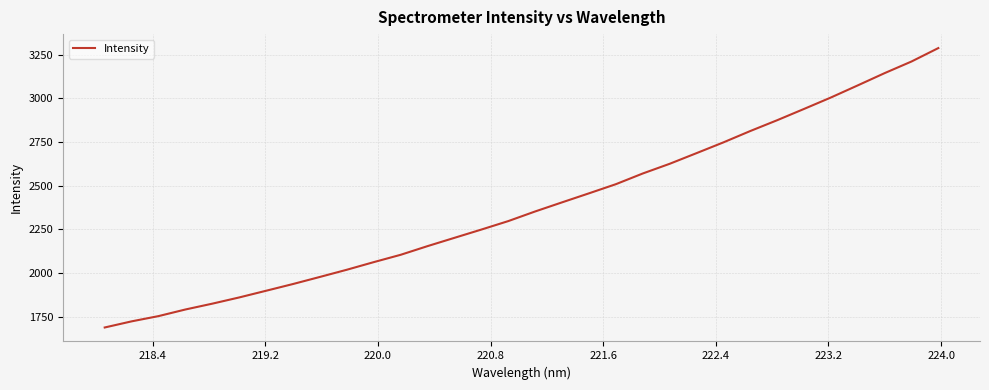

What is the minimum value shown in the chart?

1689.1